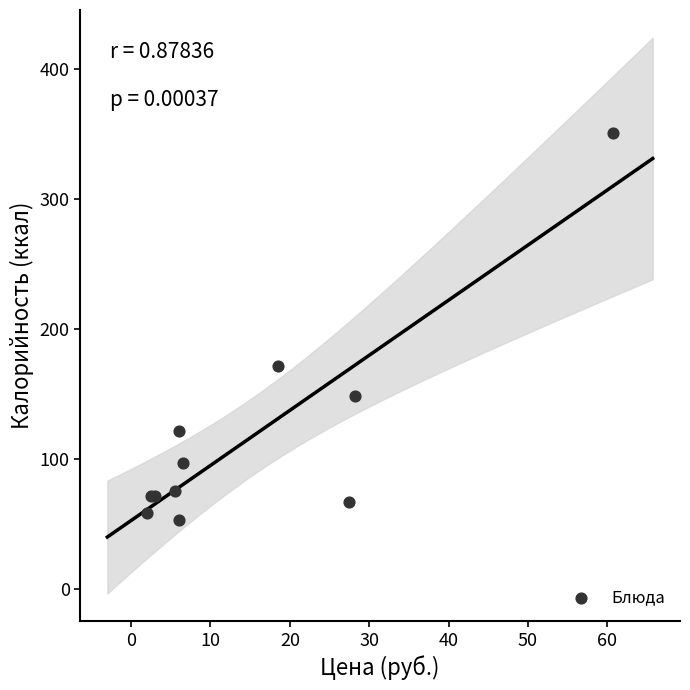

What Y value in the scatter plot is closest to 202?

171